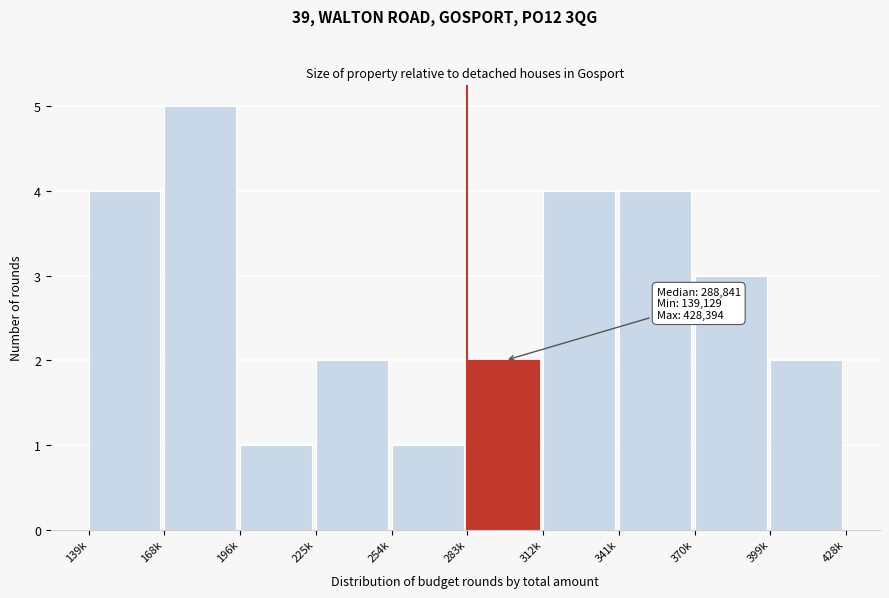

Reading right to left, extract all data points from this chart.

2	3	4	4	2	1	2	1	5	4